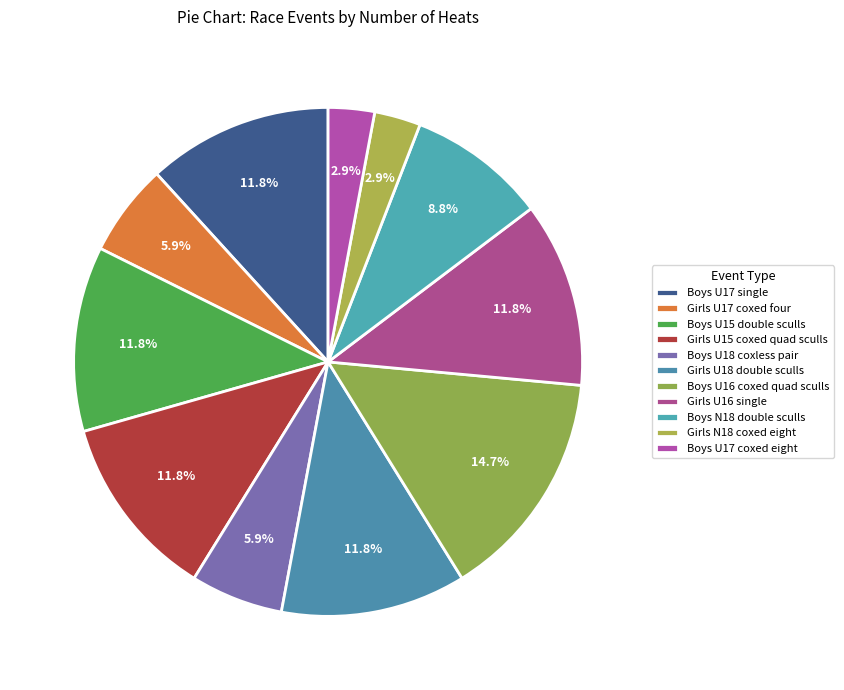

How many slices are in this pie chart?

11